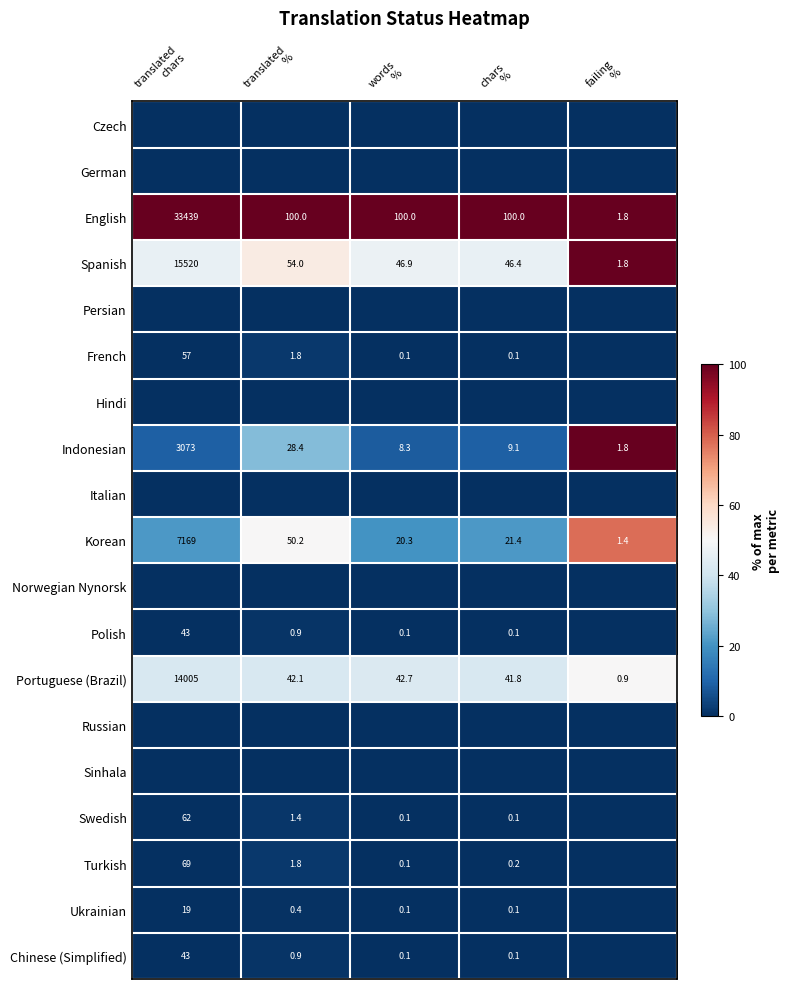

What is the average value of the English series?

6748.2